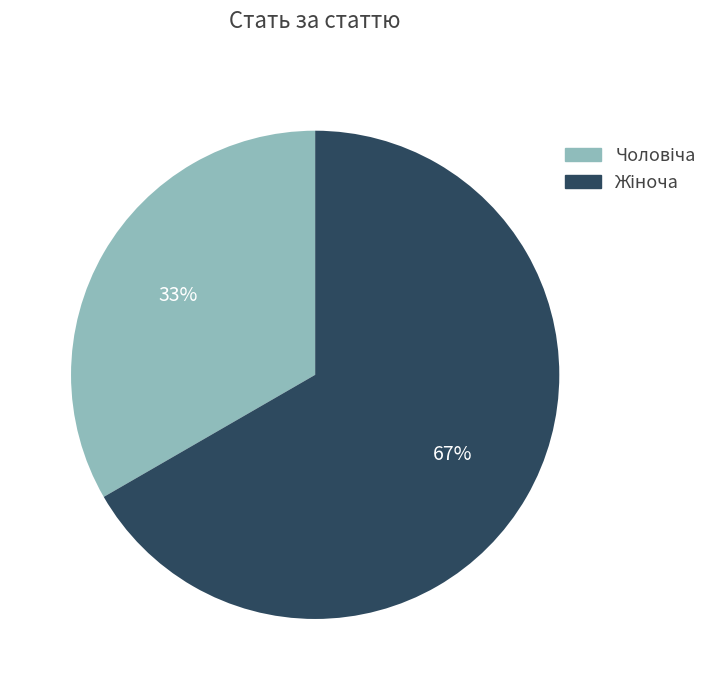

How many segments does this pie chart have?

2